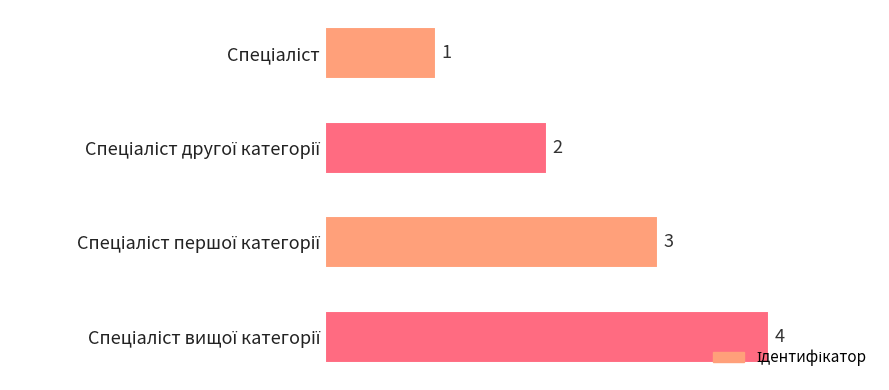

What is the greatest value displayed?

4